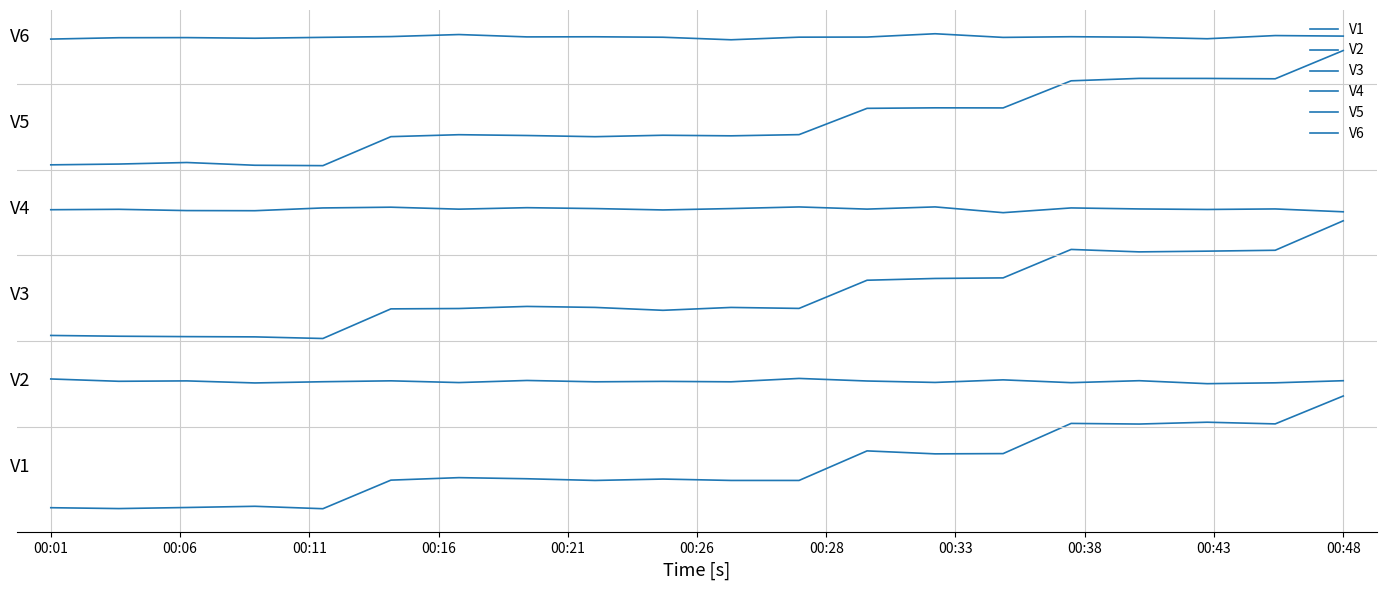

Which series has the largest range (max minus min)?

V3